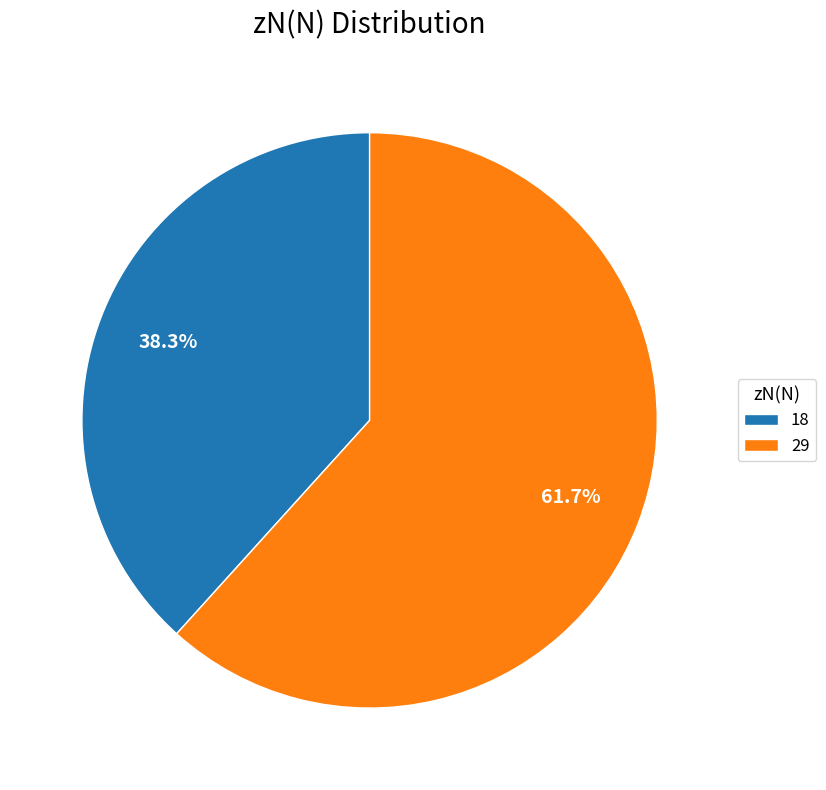

To the nearest percent, what percentage of the pie is 29?

62%